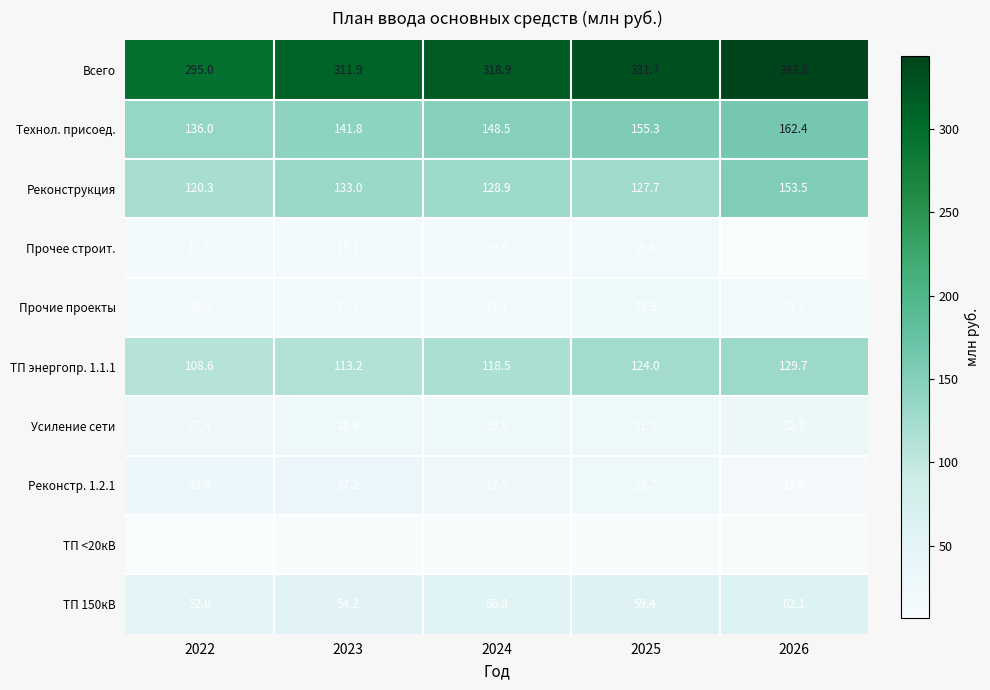

What is the difference between the highest and lowest values at 2025?

323.0